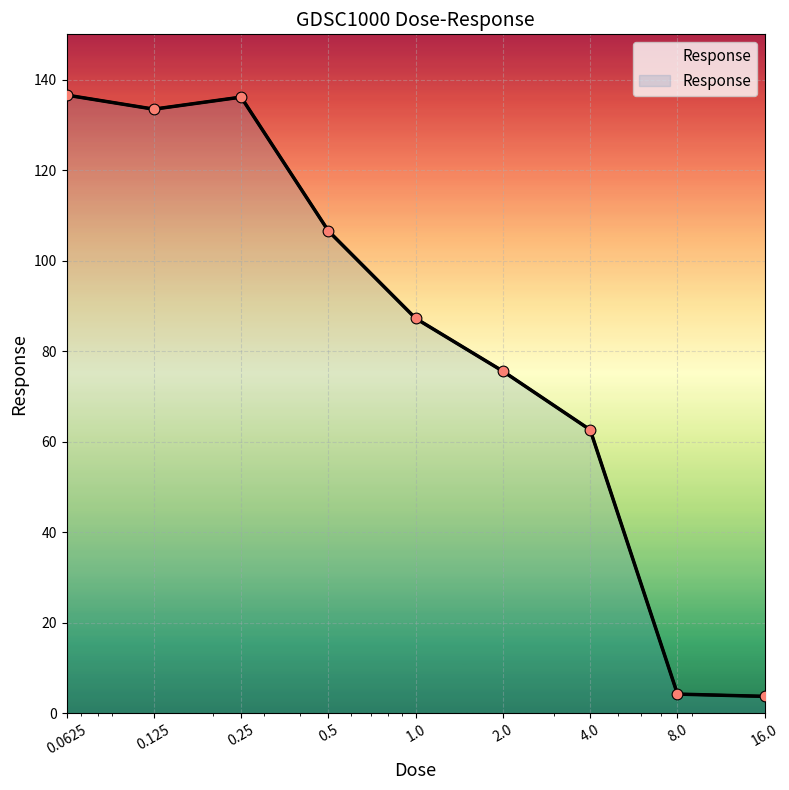

What is the ratio of the value at 0.5 to the value at 0.0625?

0.8